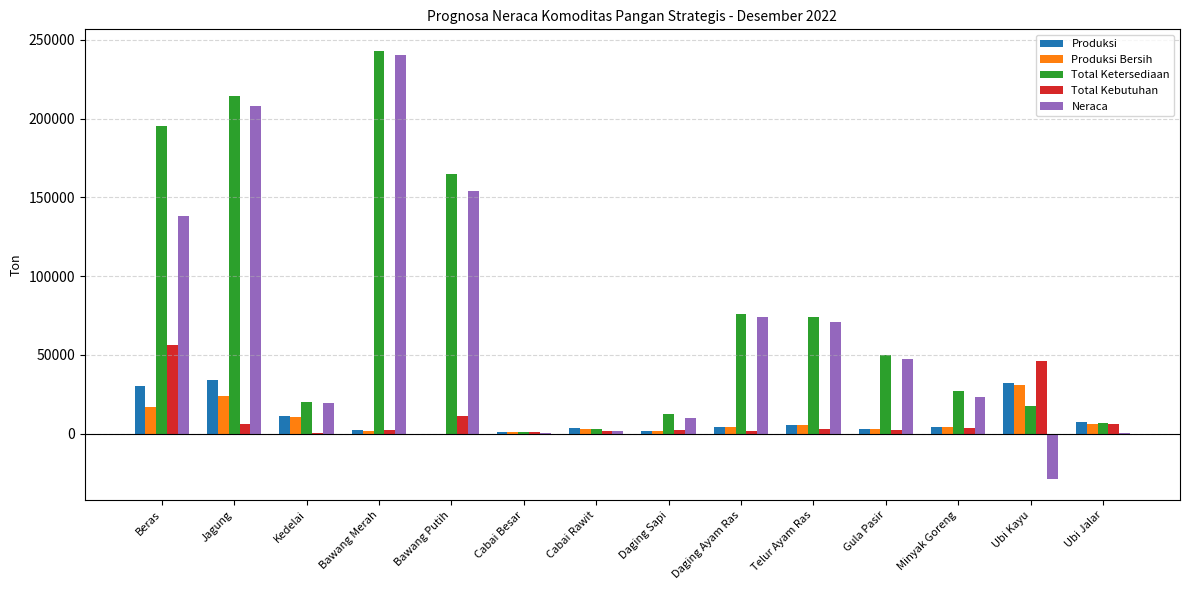

Where is Produksi nearest to the value 17048?

Kedelai